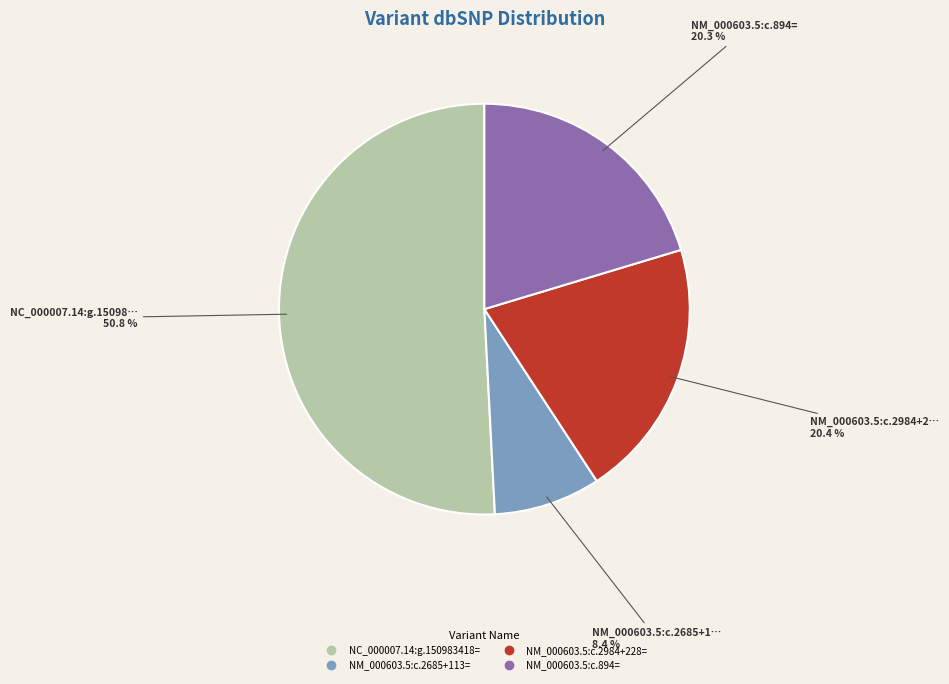

The NM_000603.5:c.2984+228= slice represents 20% of the pie. True or false?

True